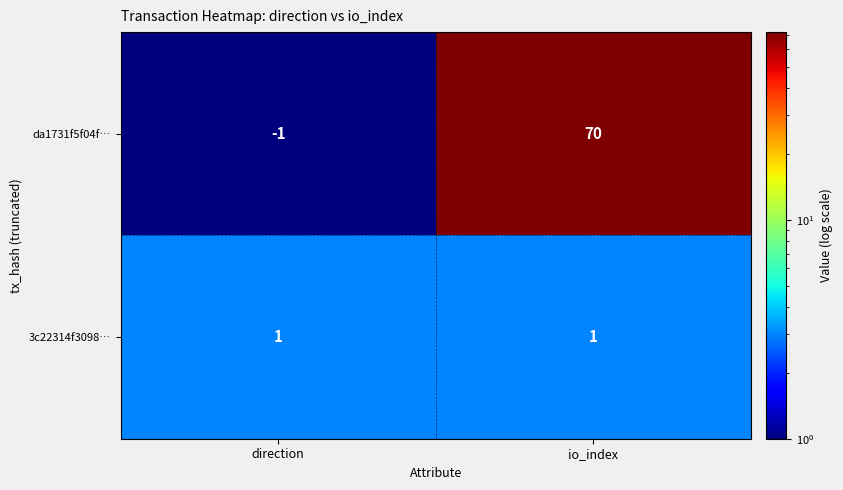

Rank the series by their maximum value, from lowest to highest.

3c22314f3098…, da1731f5f04f…